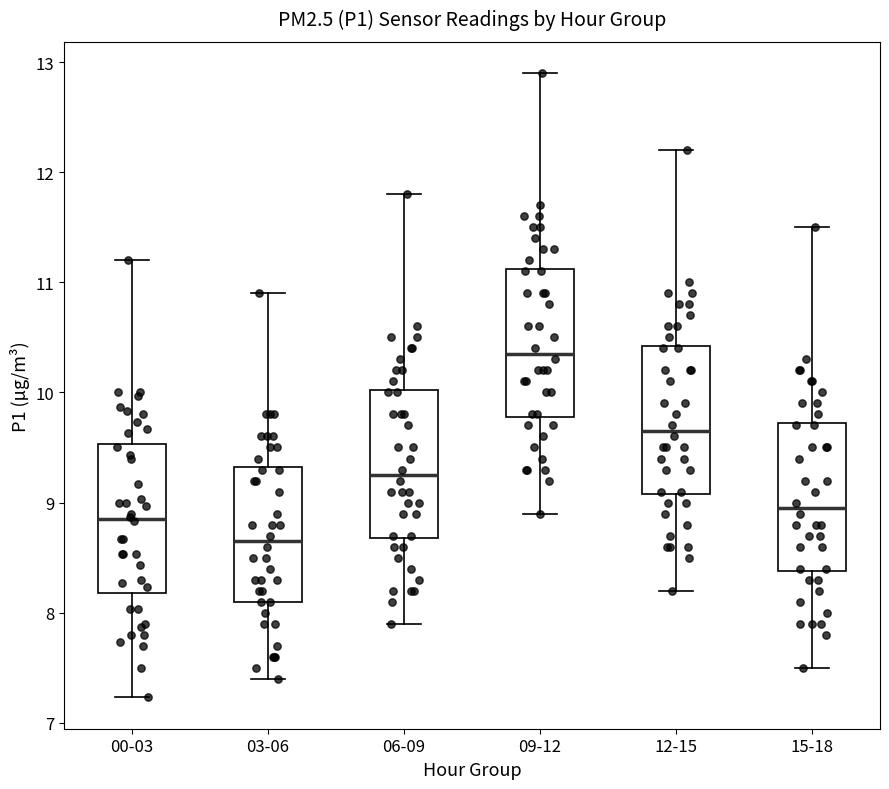

Reading left to right, transcribe this box plot: for each box, give where its median line is, the range the box spans, and where its two whiskers end, as read against the y-axis. The values are not printed on the chart, so give them approximately, as read against the axis.

00-03: median 8.9, box 8.2 to 9.5, whiskers 7.2 to 11.2
03-06: median 8.7, box 8.1 to 9.3, whiskers 7.4 to 10.9
06-09: median 9.3, box 8.7 to 10.0, whiskers 7.9 to 11.8
09-12: median 10.4, box 9.8 to 11.1, whiskers 8.9 to 12.9
12-15: median 9.7, box 9.1 to 10.4, whiskers 8.2 to 12.2
15-18: median 9.0, box 8.4 to 9.7, whiskers 7.5 to 11.5